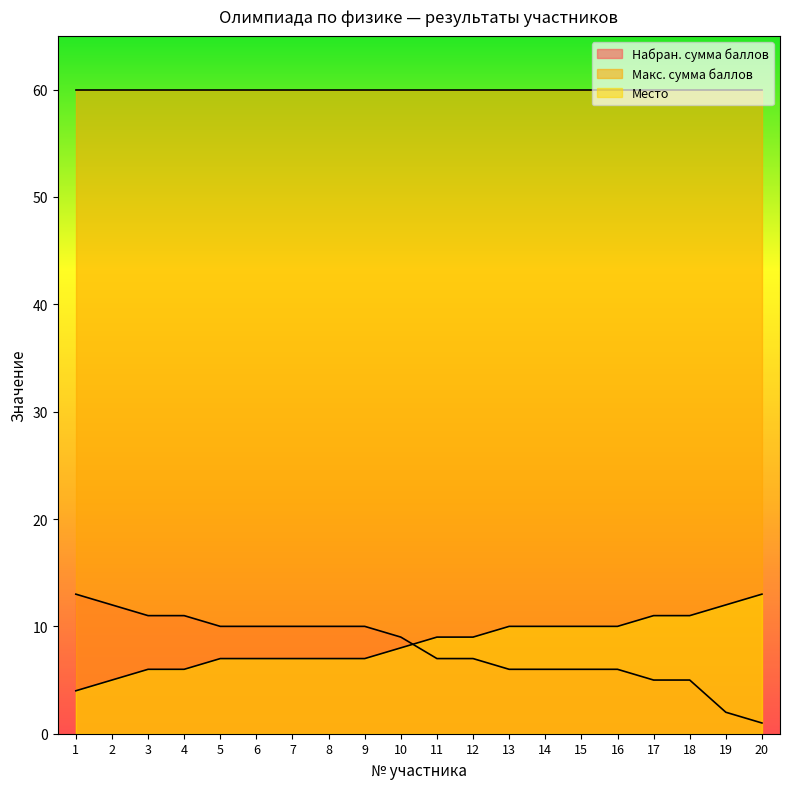

Does the chart display data point markers on the line(s)?

No